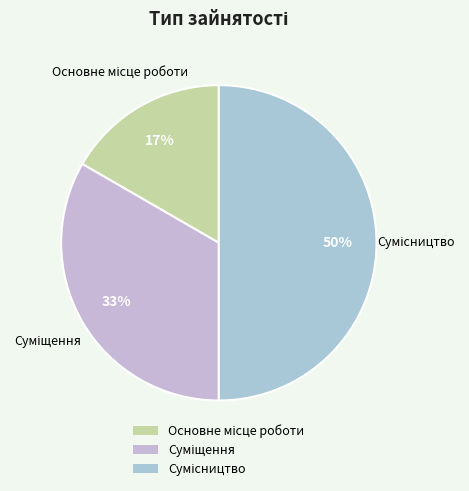

To the nearest percent, what is the average slice percentage?

33%